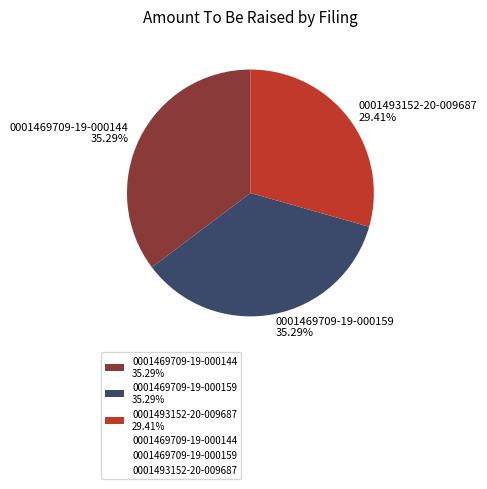

To the nearest percent, what is the difference between the 0001493152-20-009687 and 0001469709-19-000159 slice percentages?

6%